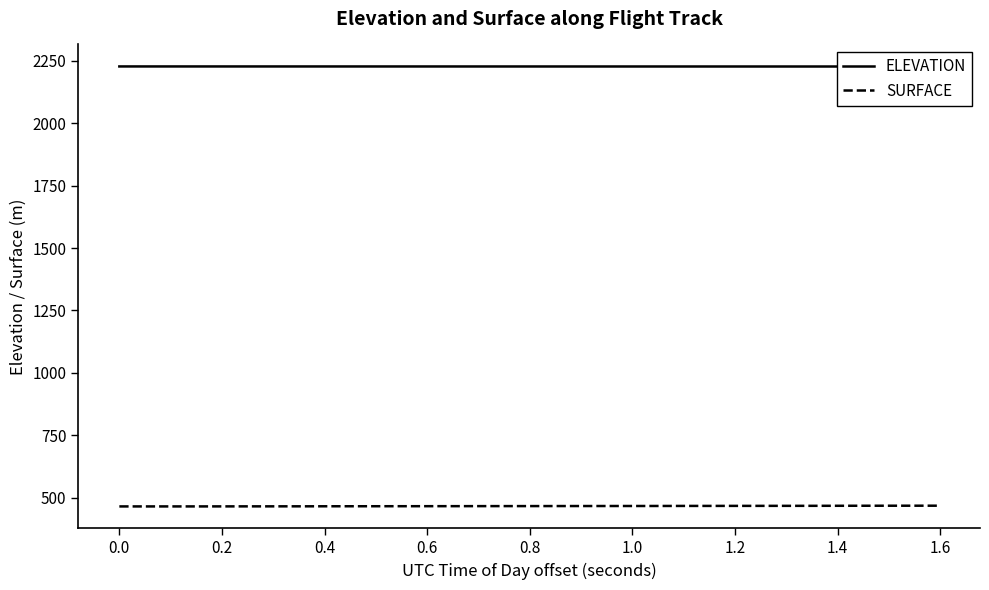

True or false: SURFACE and ELEVATION cross at least once.

False